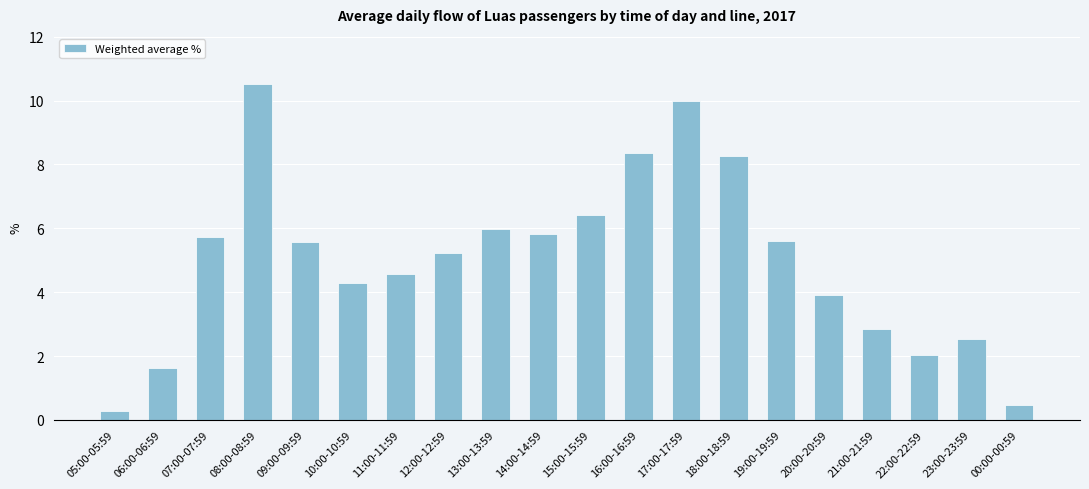

What is the average value?

5.0